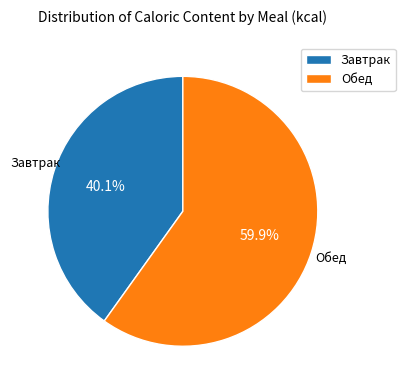

Approximately how many times larger is the value at Завтрак compared to Обед?

0.7